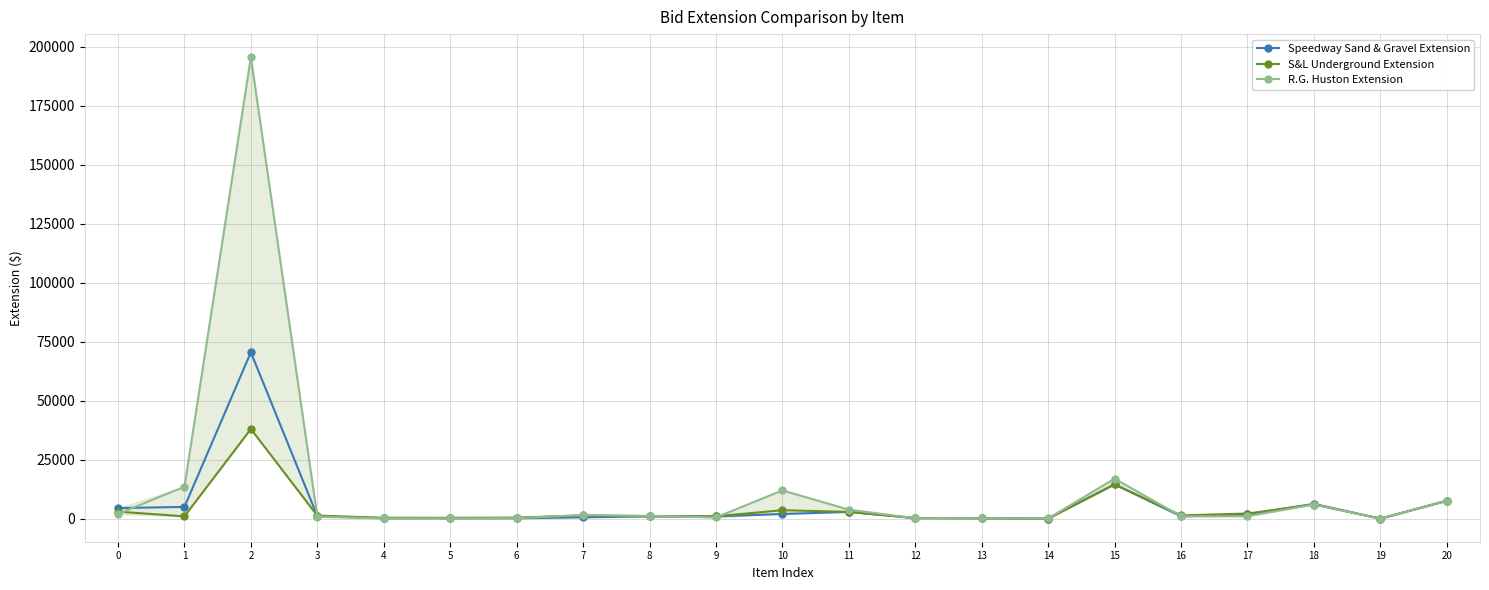

Rank the series by their maximum value, from highest to lowest.

R.G. Huston Extension, Speedway Sand & Gravel Extension, S&L Underground Extension